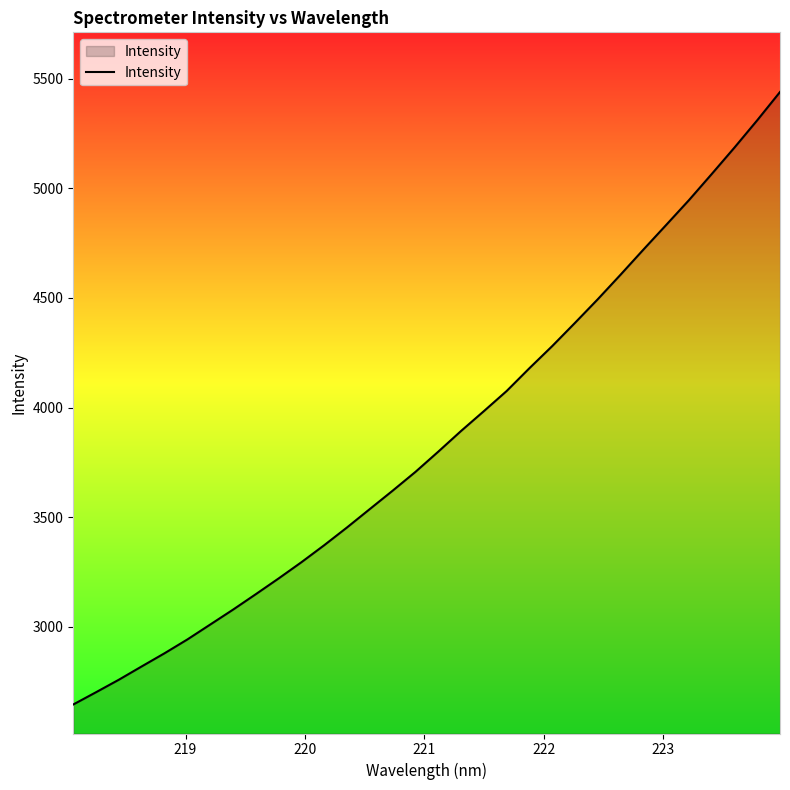

How many lines are shown in the chart?

1